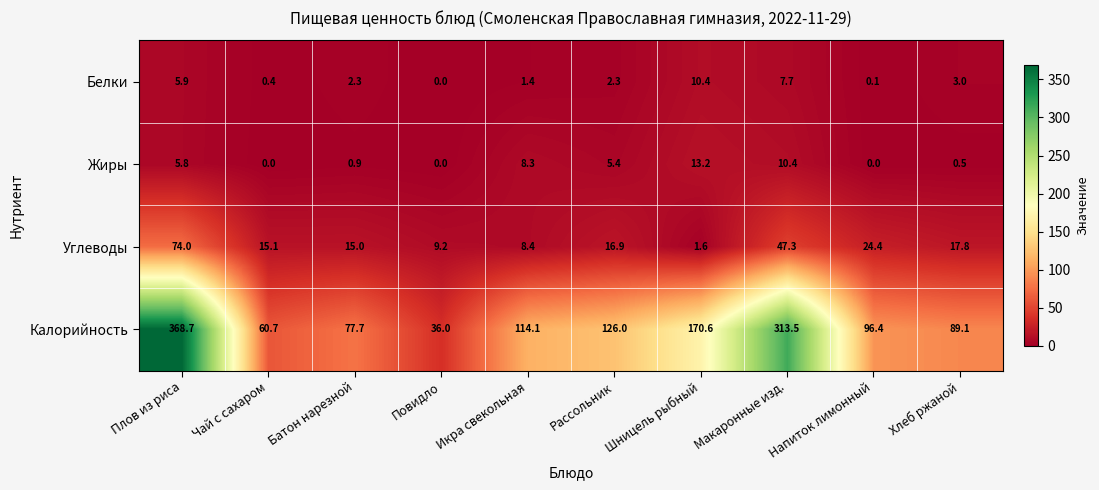

What is the average value of the Калорийность series?

145.3